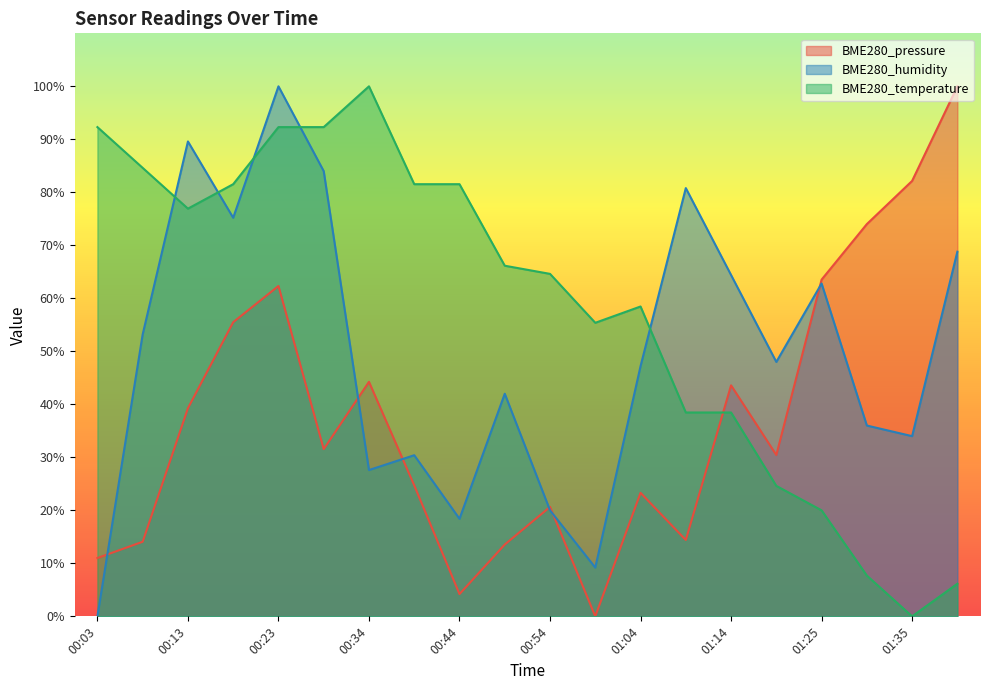

What is the difference between the highest and lowest values at 00:54?

44.6